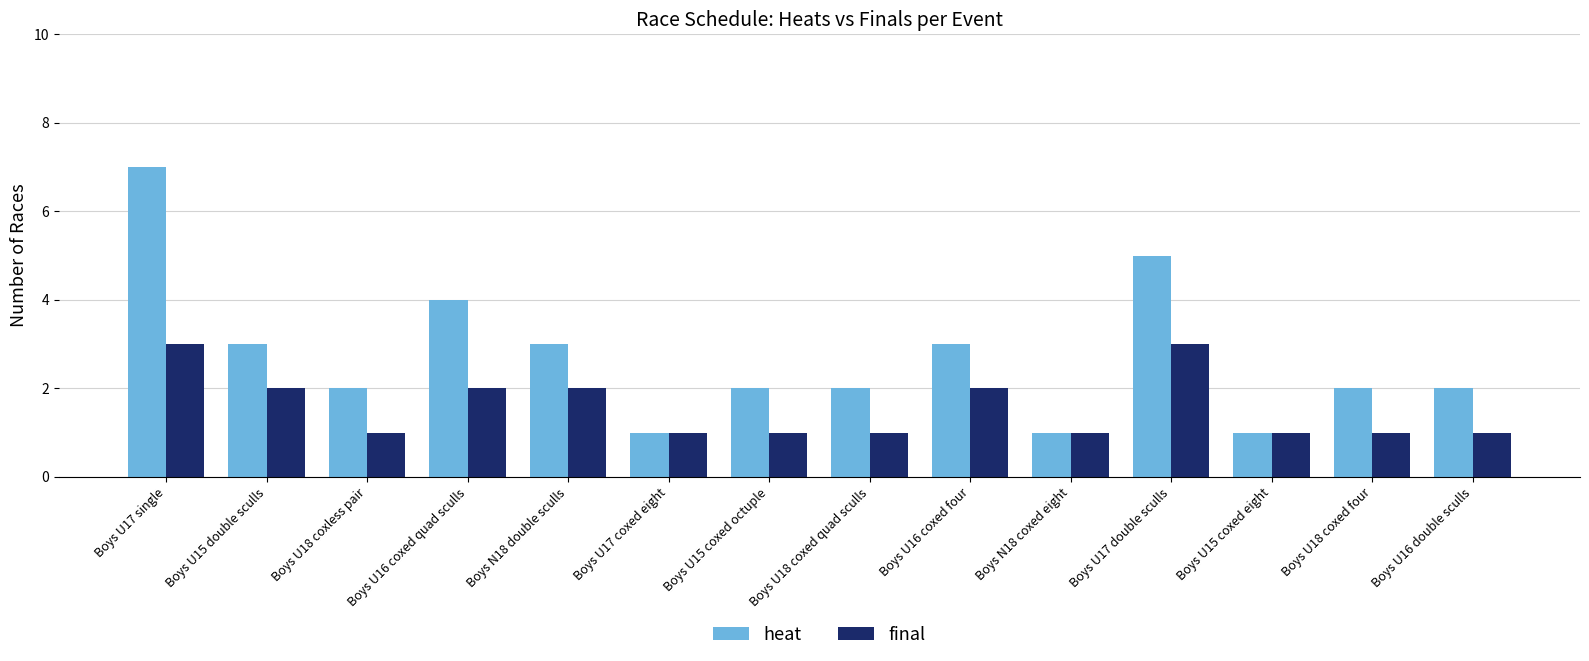

Which series has the largest total across all categories?

heat